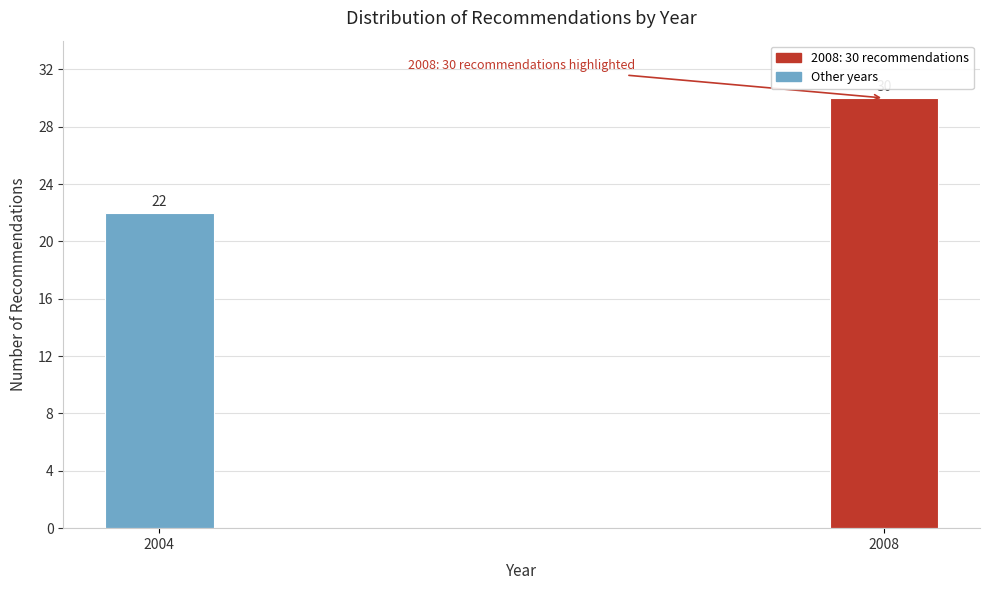

Reading left to right, extract all data points from this chart.

22	30